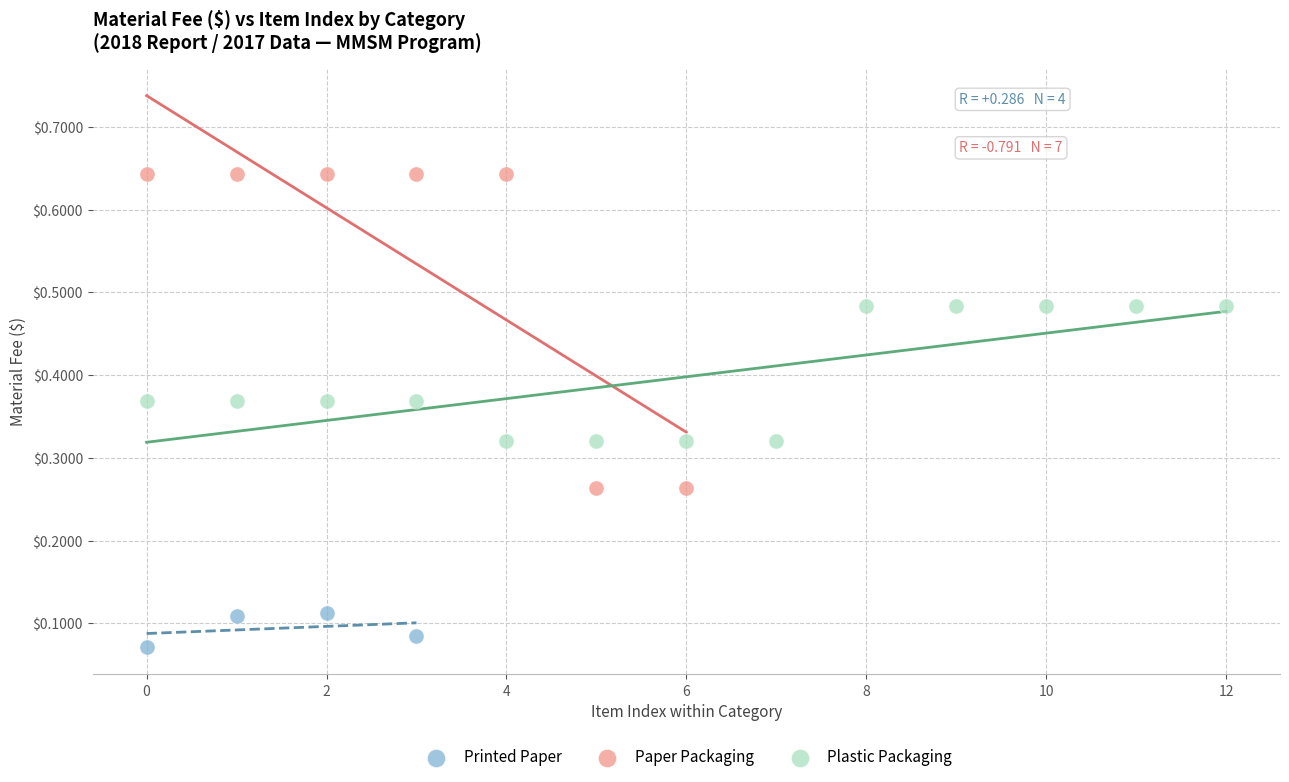

Which series reaches the maximum Y coordinate?

Paper Packaging